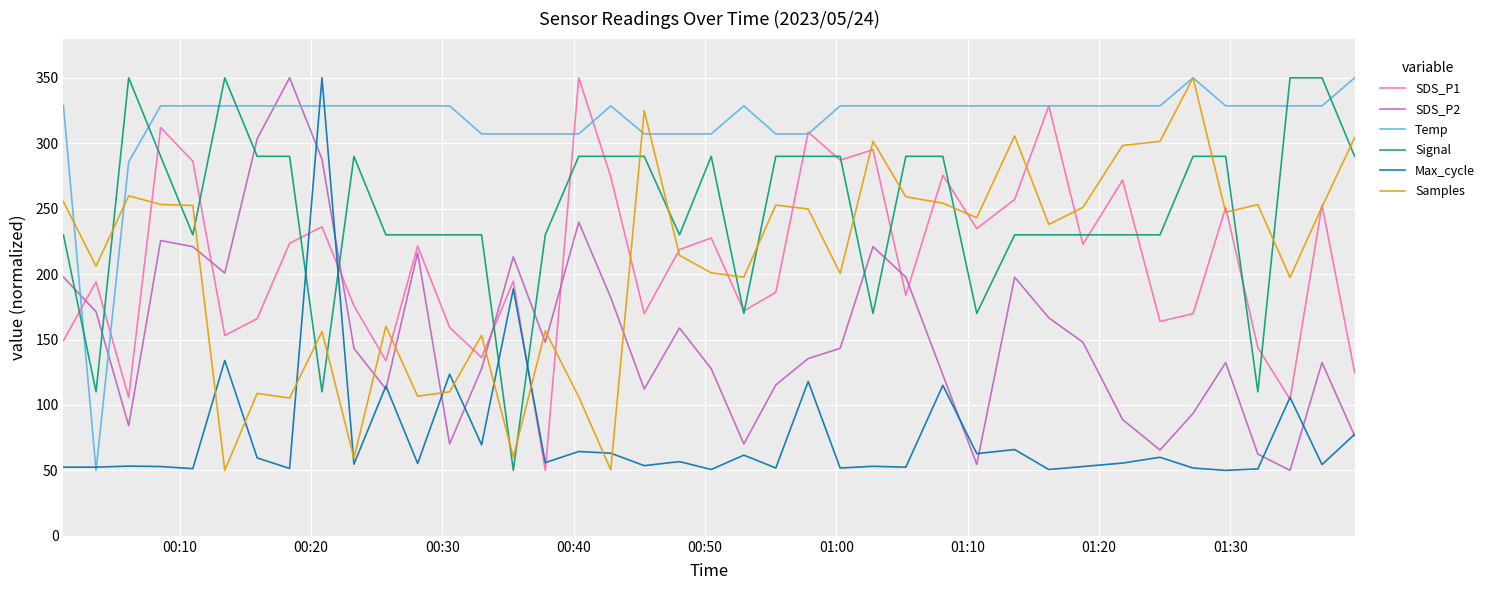

Which series has the largest total across all categories?

Temp